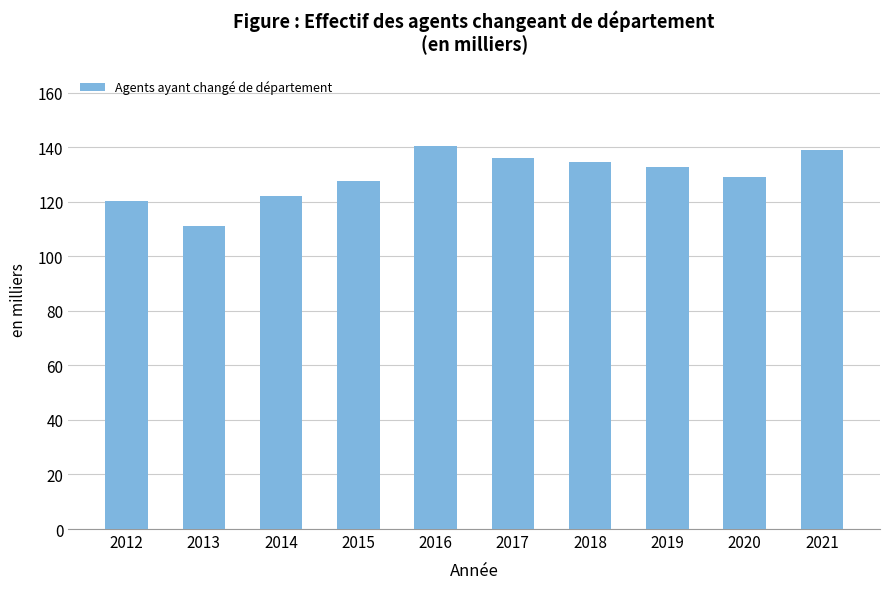

How many bars are there in total?

10